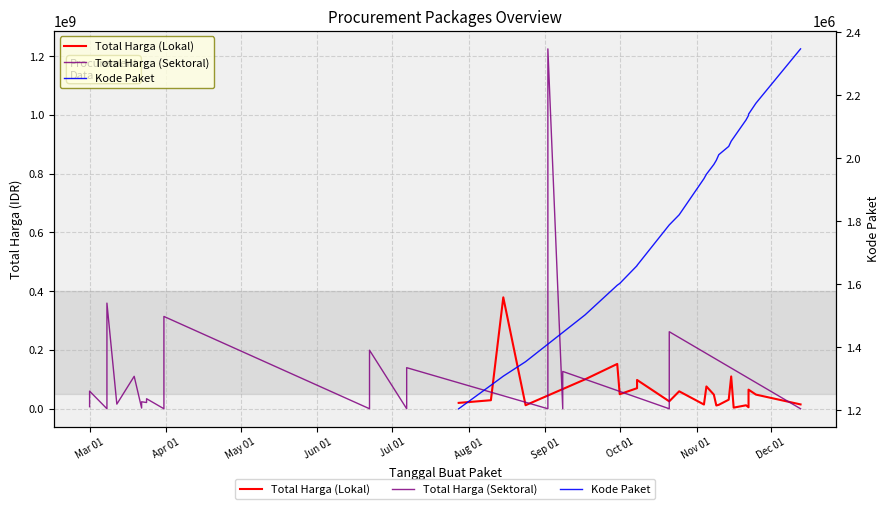

What is the label of the 7th point from the left?

Sep 01